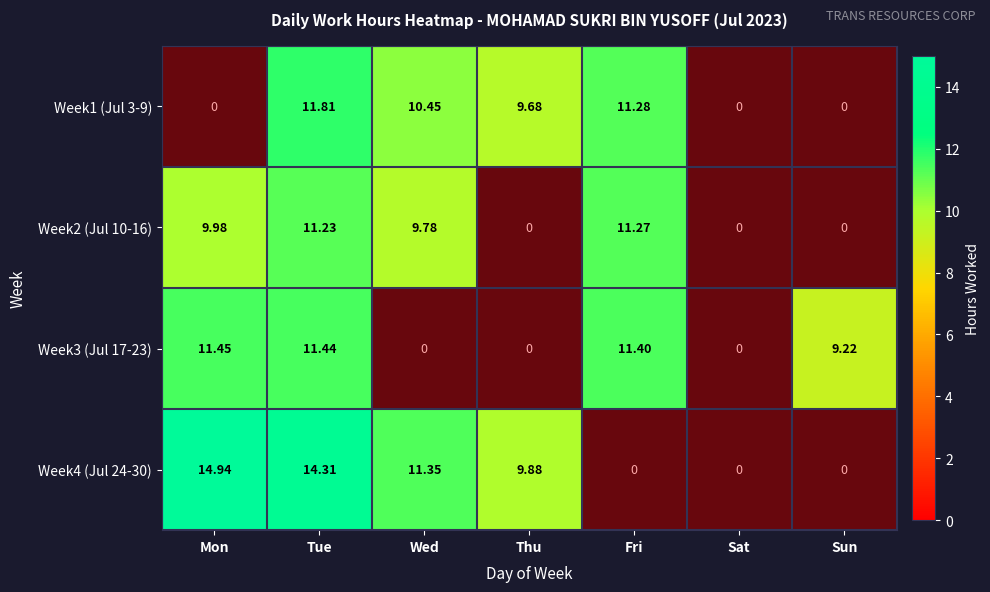

The value of Week4 at Tue is 21.9. True or false?

False